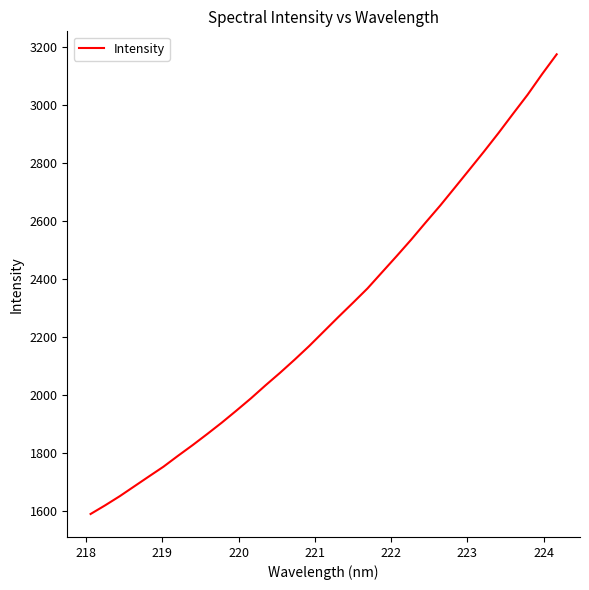

What is the smallest value displayed?

1590.2